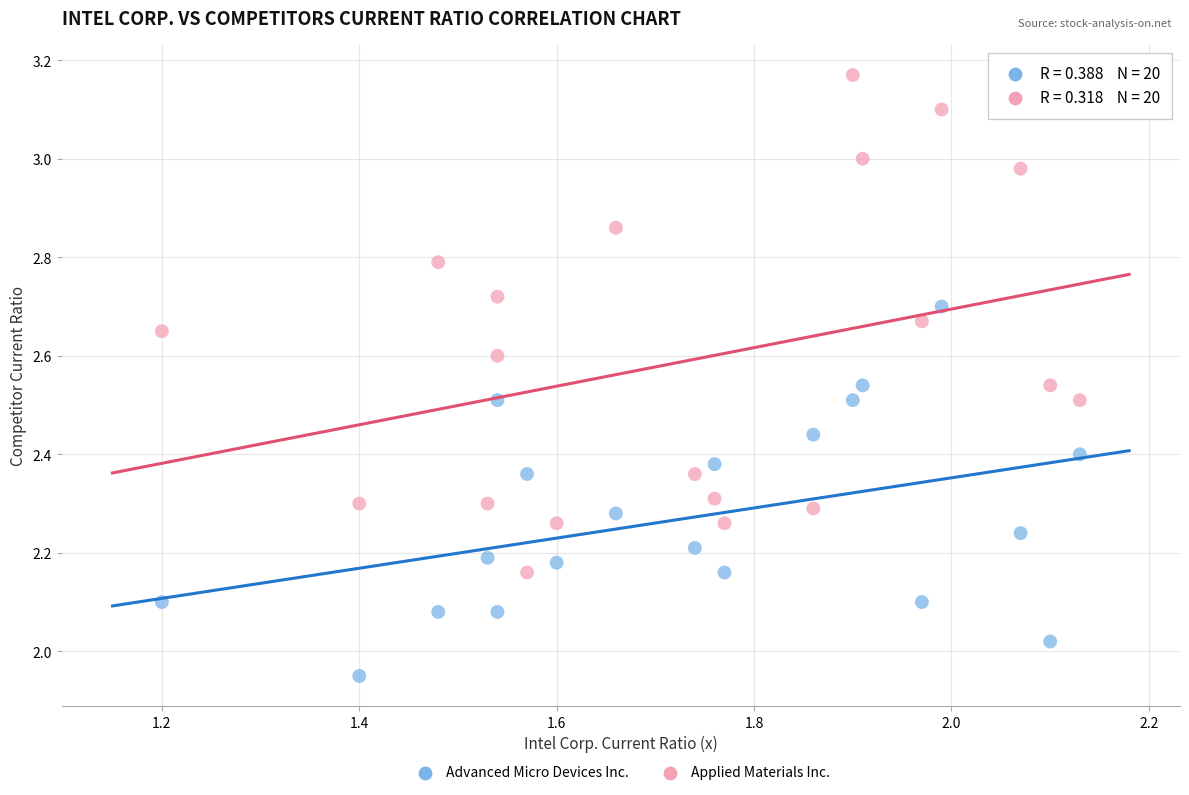

Which series reaches the minimum Y coordinate?

Advanced Micro Devices Inc.